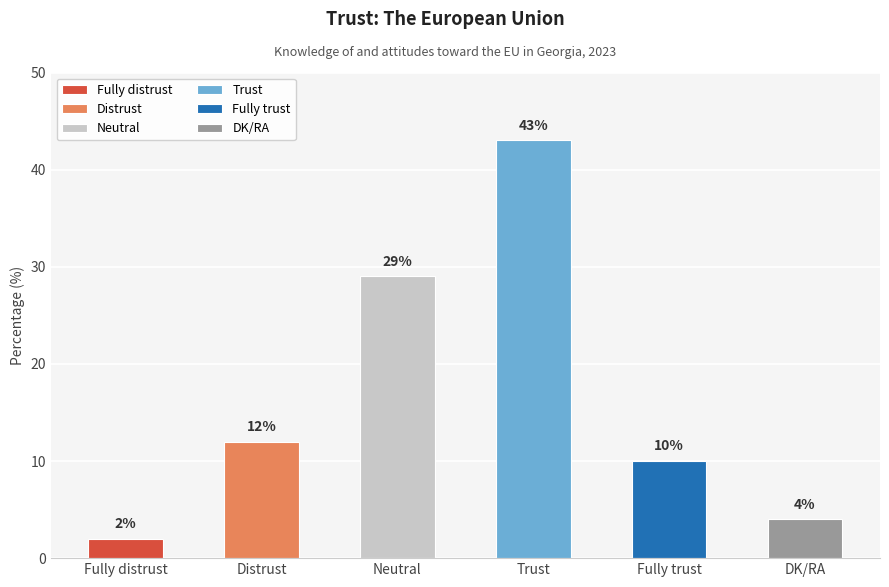

Count the number of values greater than 12.

2